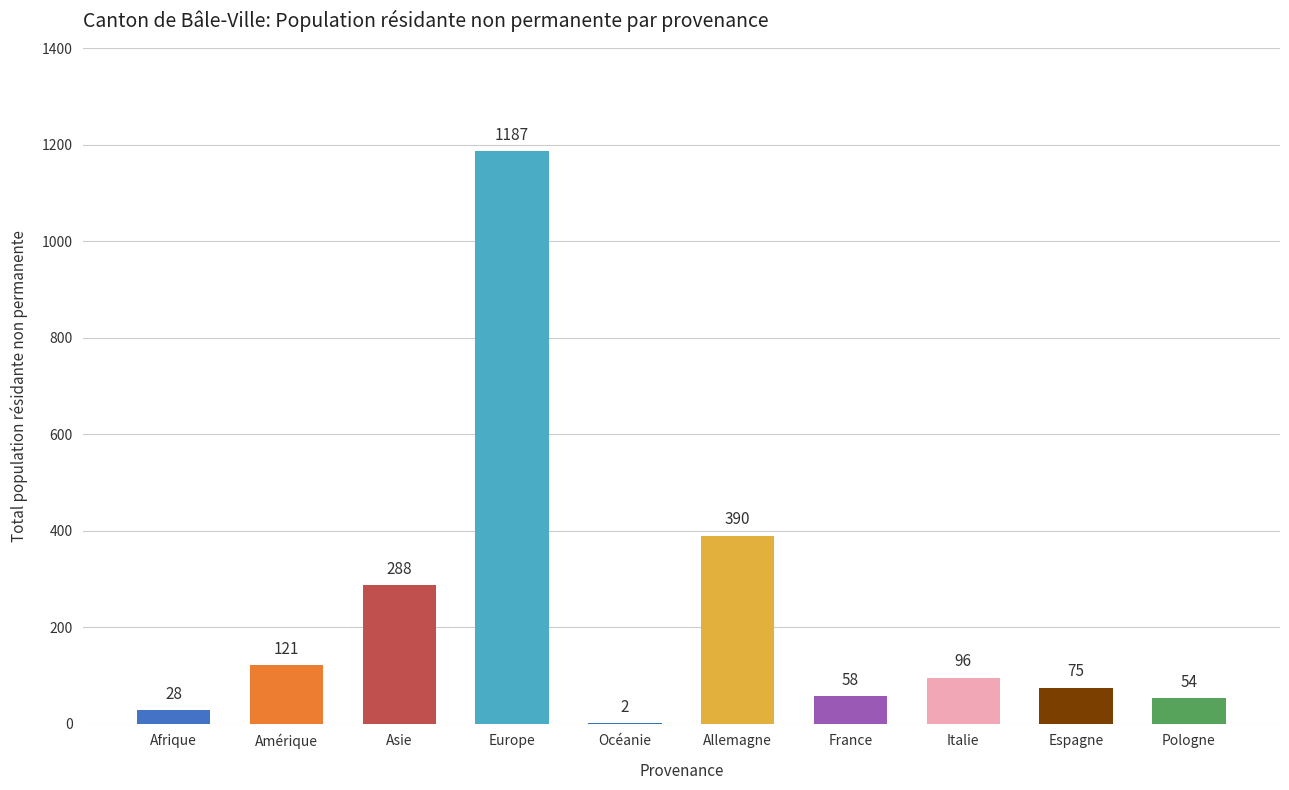

What is the greatest value displayed?

1187